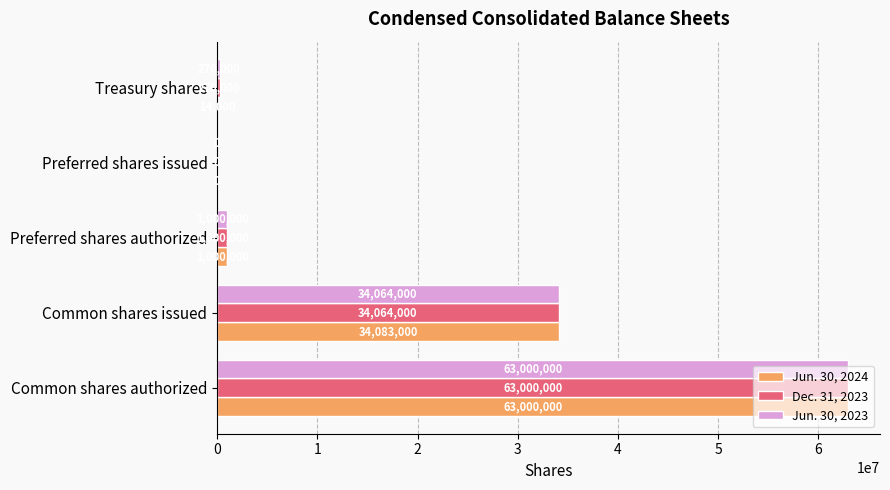

What is the sum of the Jun. 30, 2024 values at Common shares authorized and Preferred shares authorized?

64000000